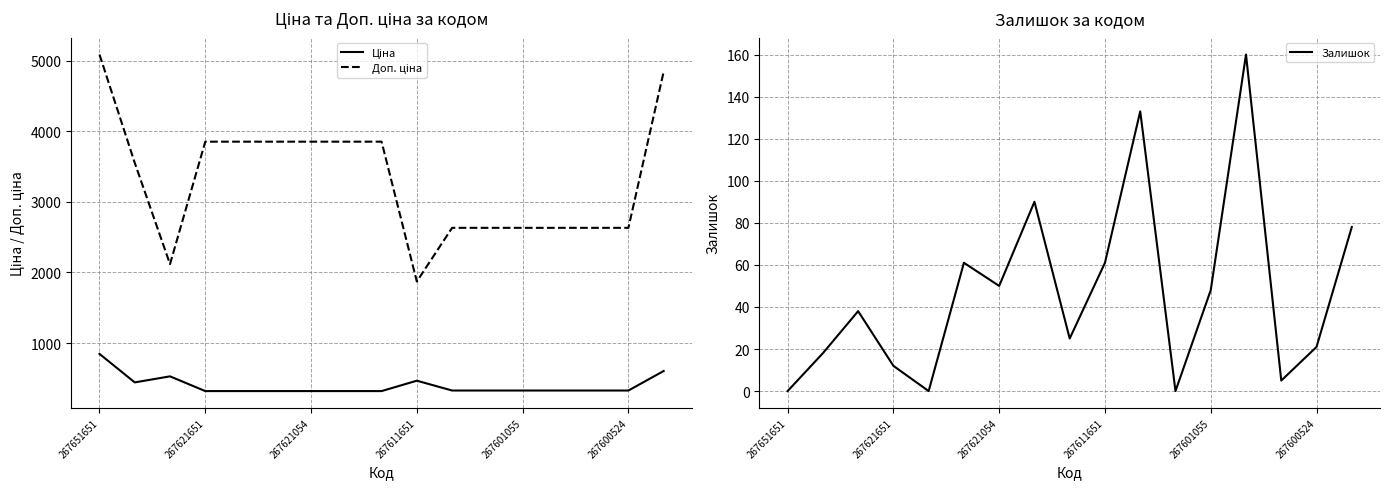

True or false: Залишок has a value of 30 at 267600524.

False